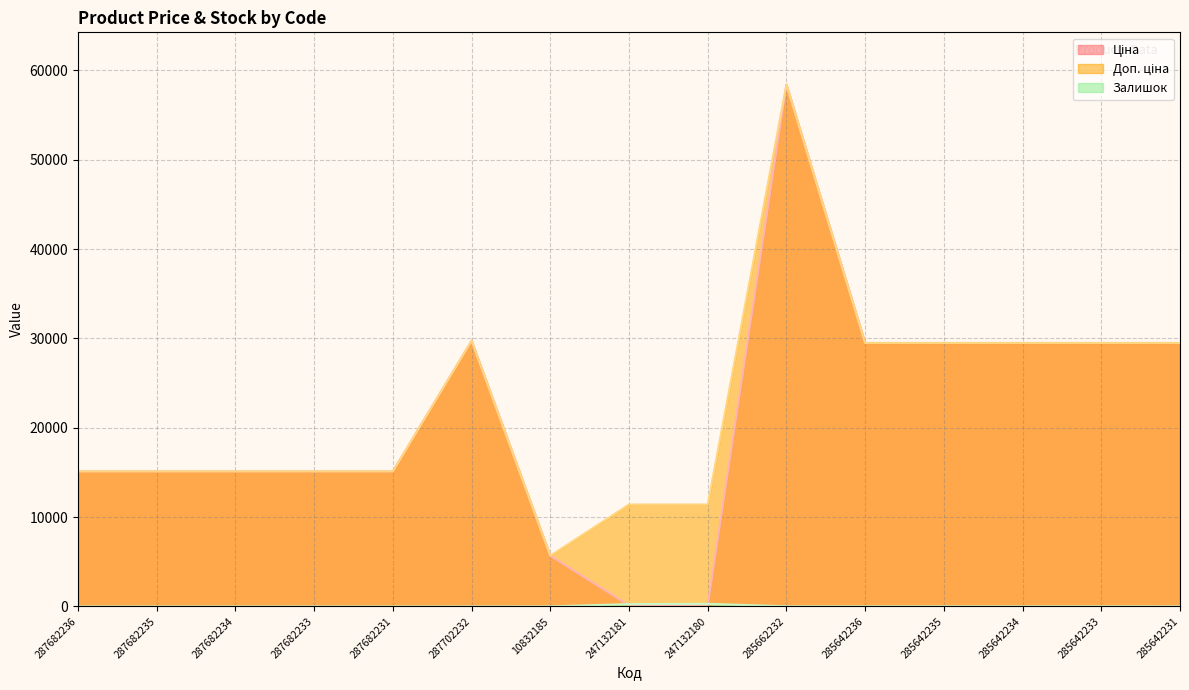

How many interior local valleys does the Залишок series have?

1